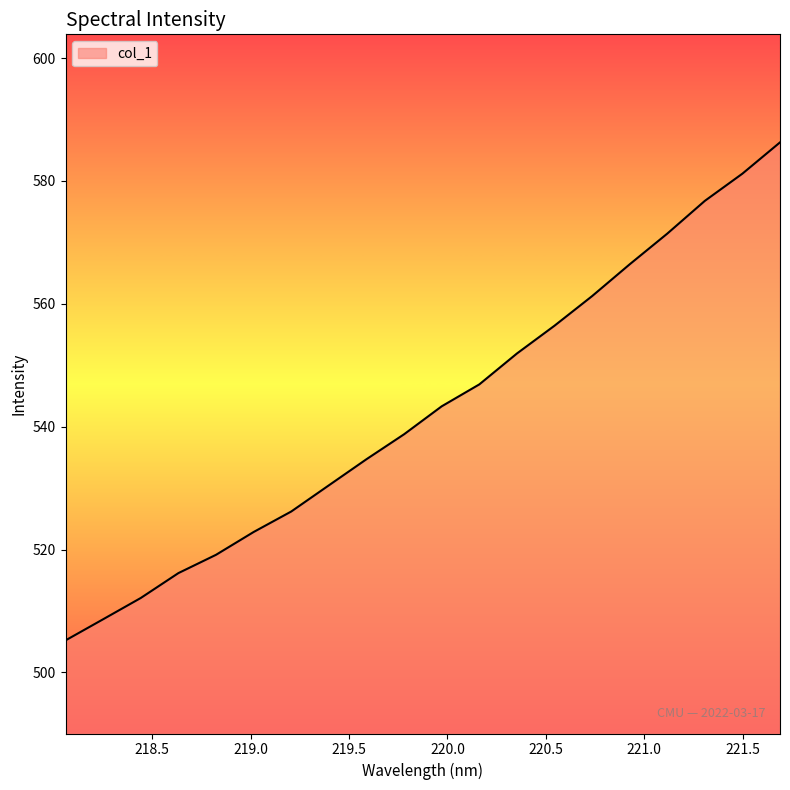

What is the minimum value shown in the chart?

505.2